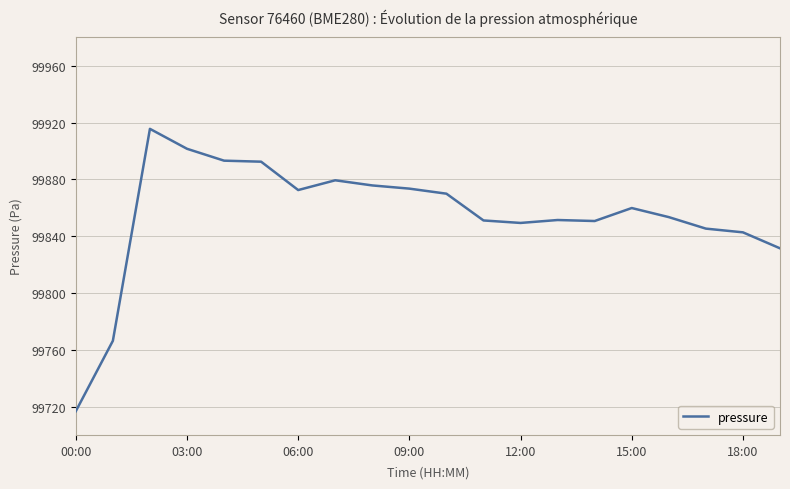

Does the chart have visible grid lines?

Yes